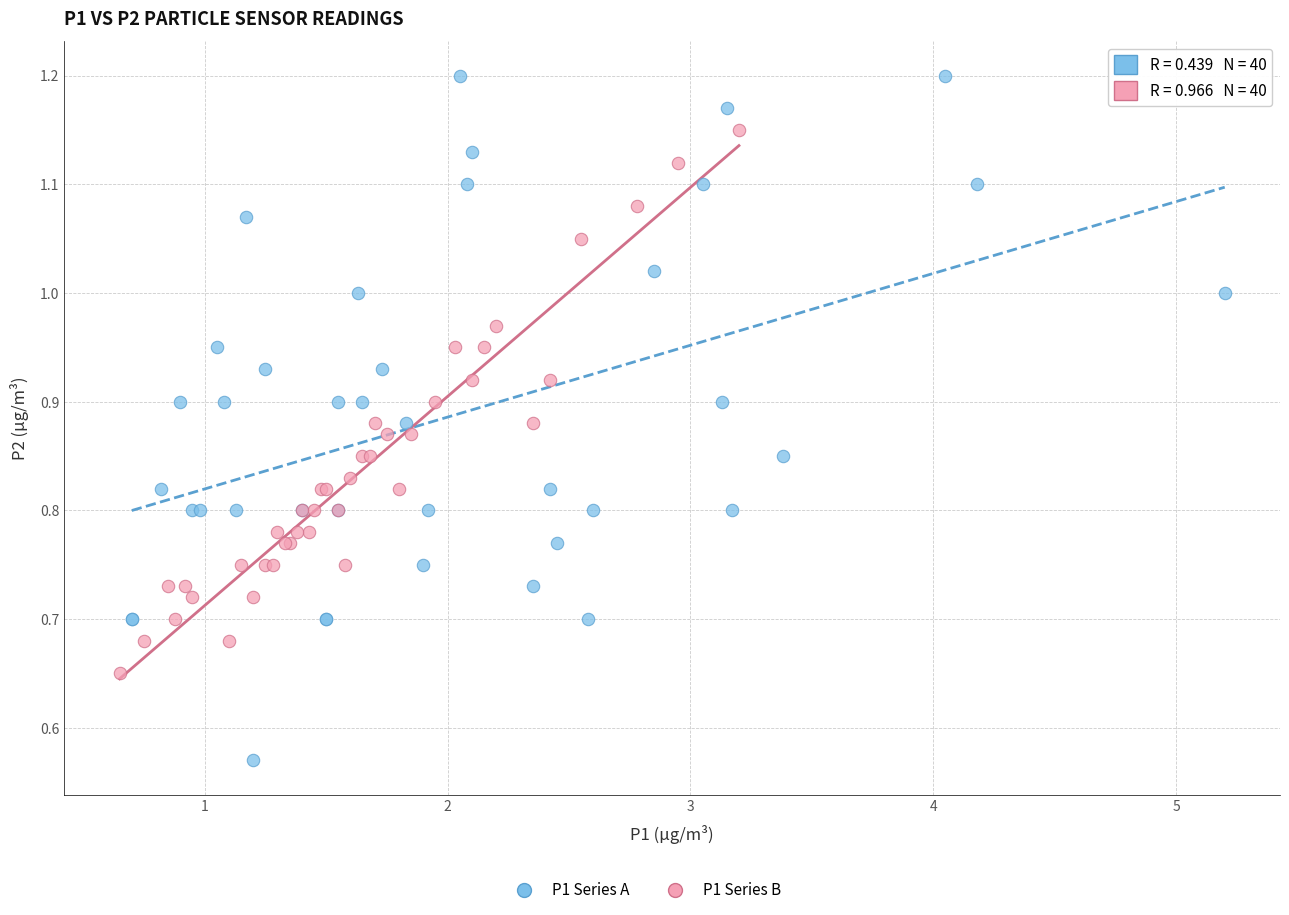

Which series contains the lowest Y value?

P1 Series A